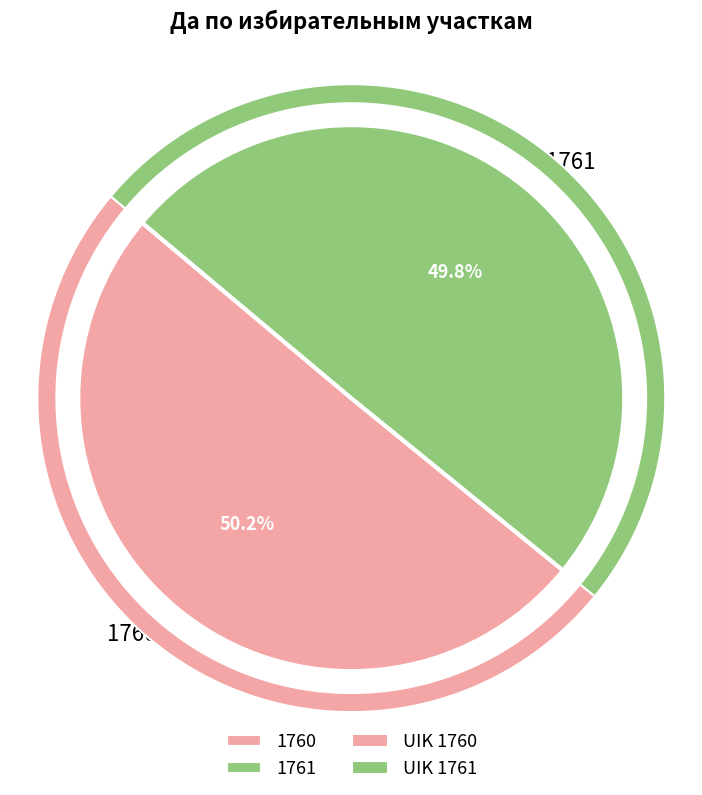

What is the largest slice in the pie chart?

1760